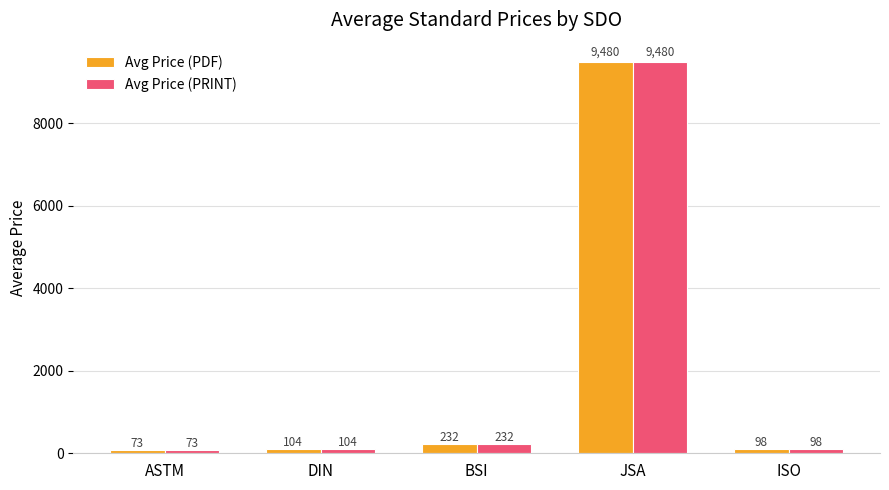

Count the number of data series in this chart.

2